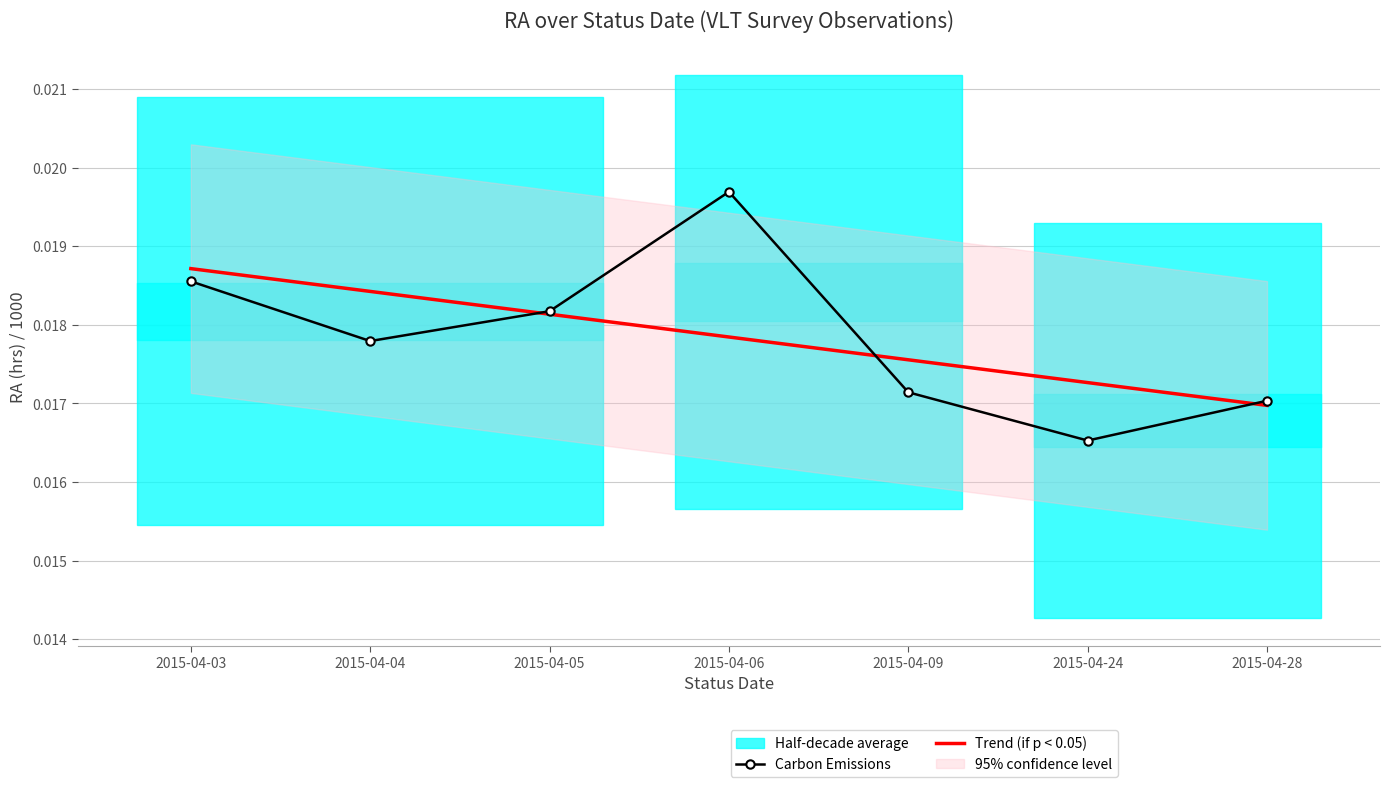

Count the number of categories in the chart.

7